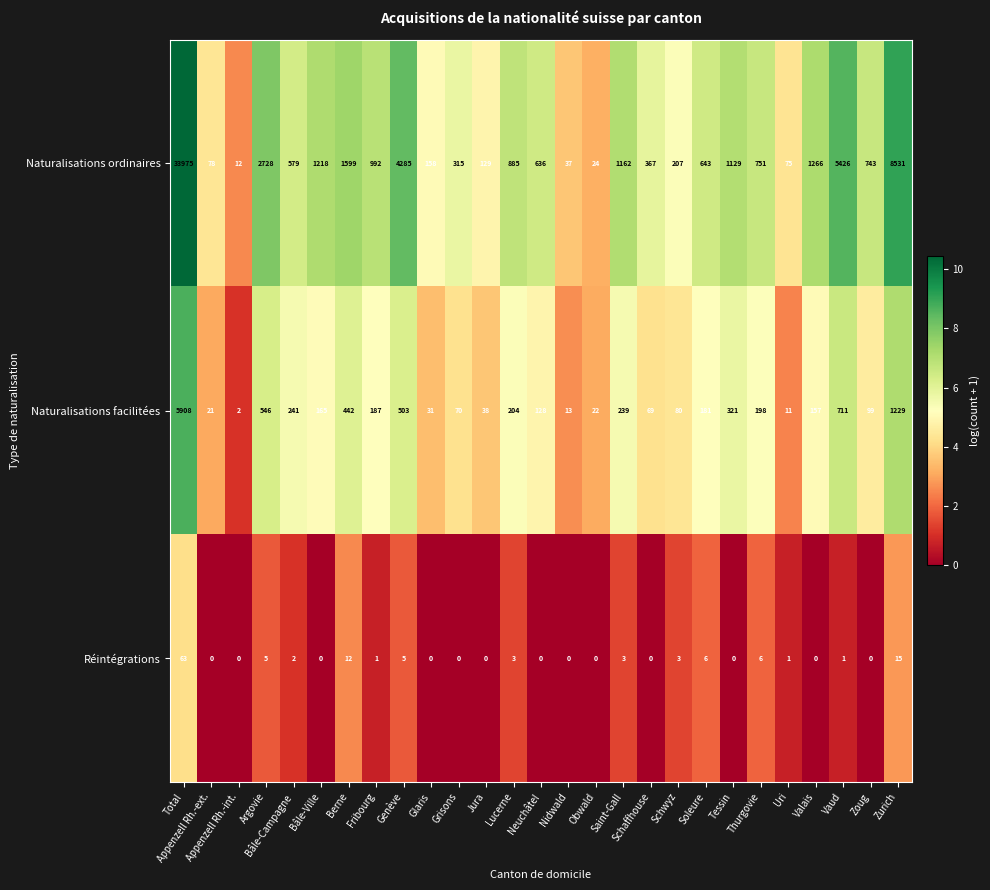

Count the number of categories in the chart.

27